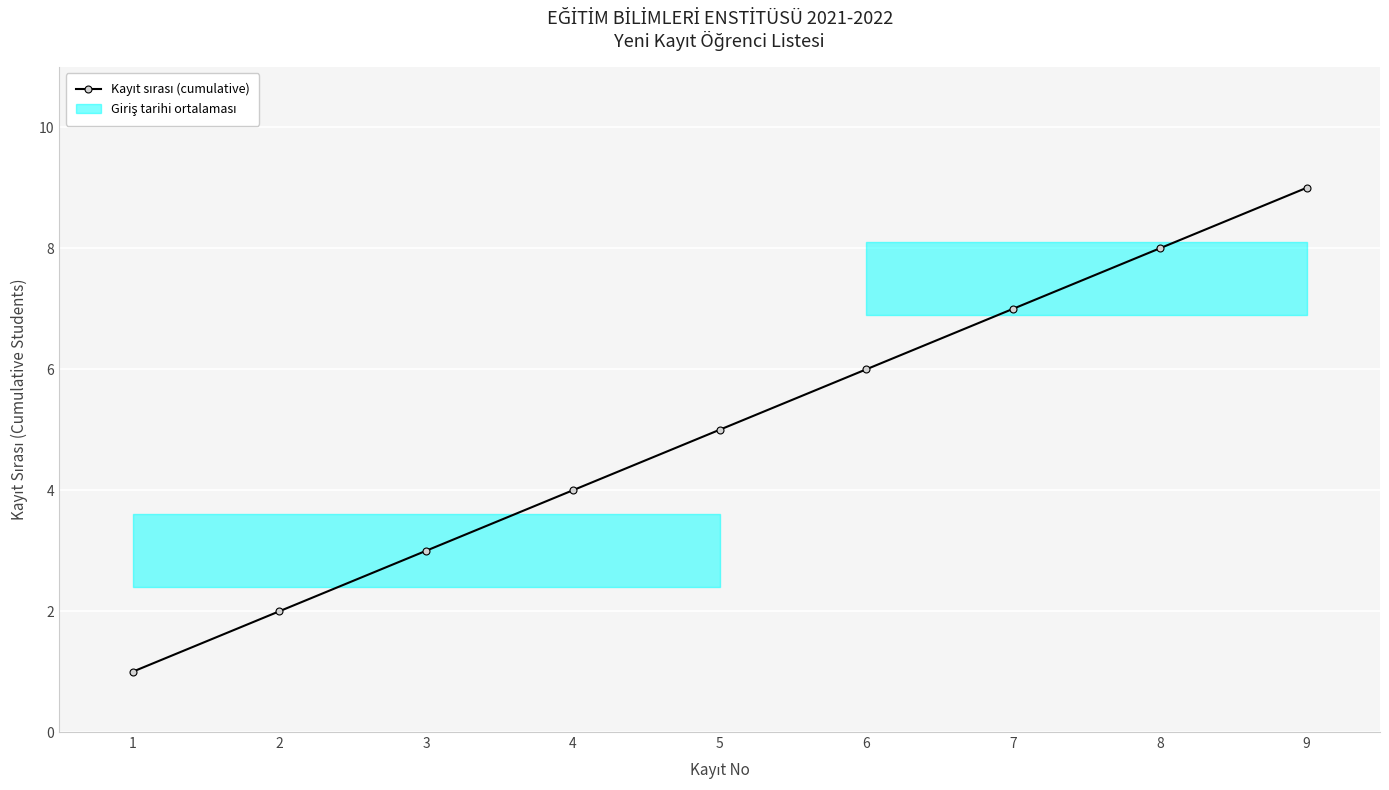

What is the sum of the values at 9 and 2?

11